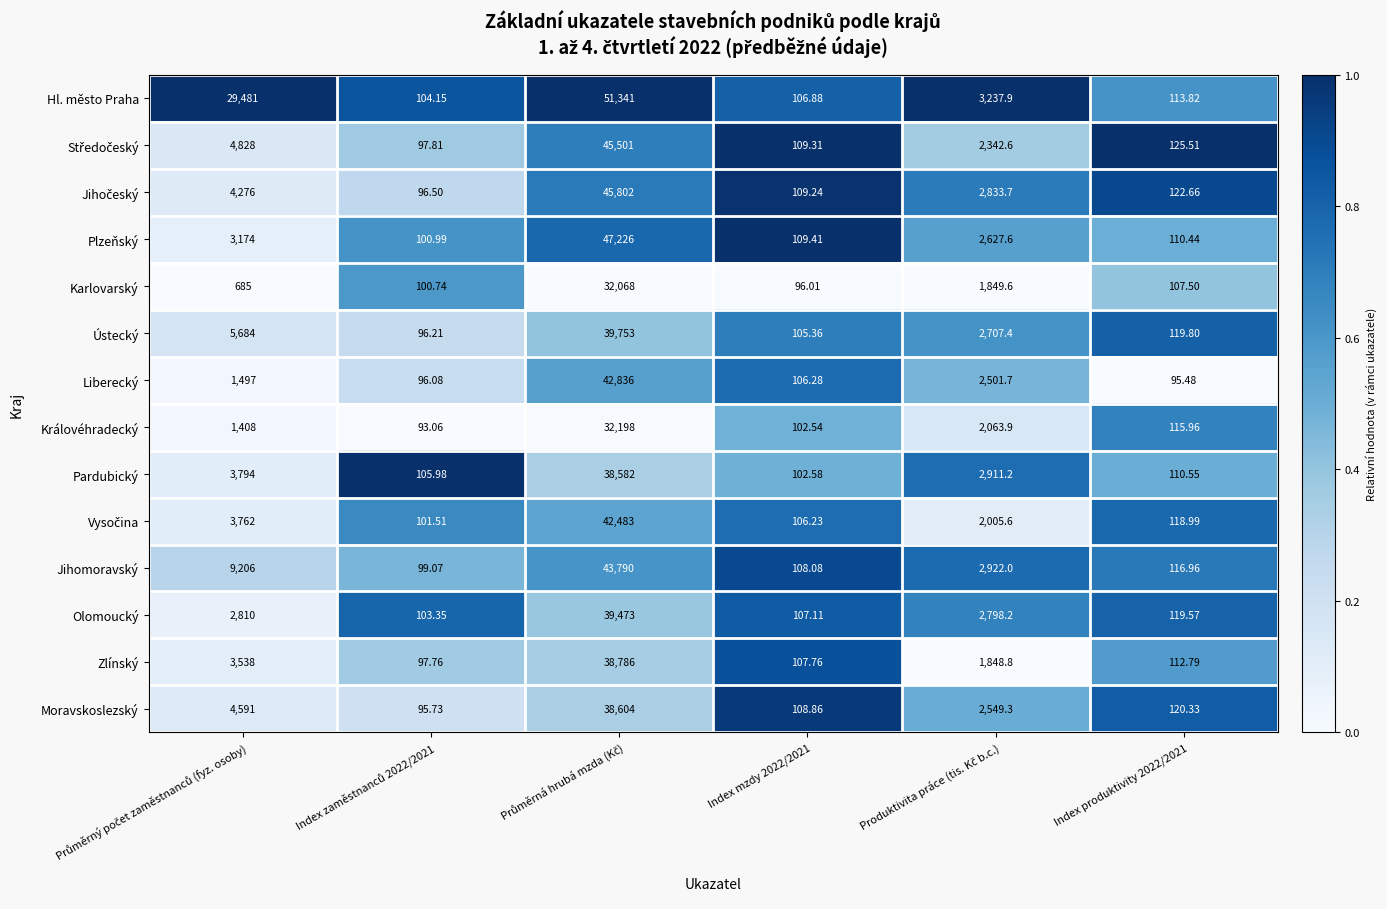

Which series has the largest total across all categories?

Hl. město Praha